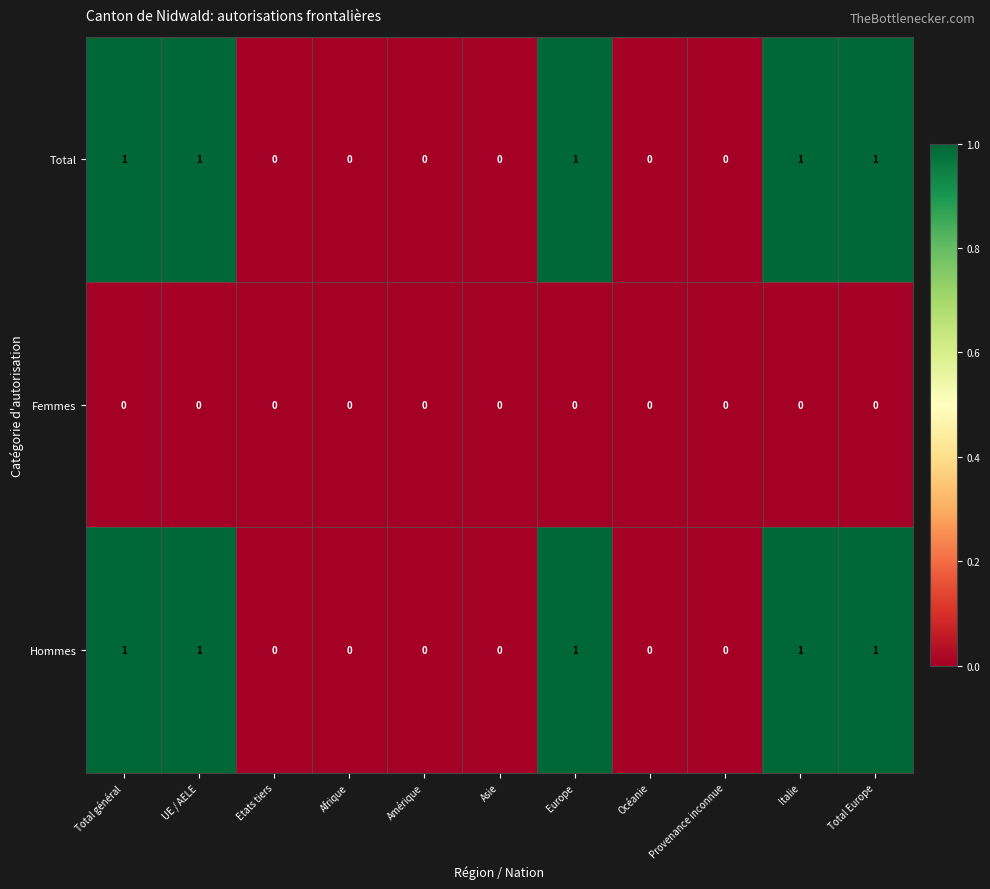

Is it true that Hommes equals 1 at Europe?

True